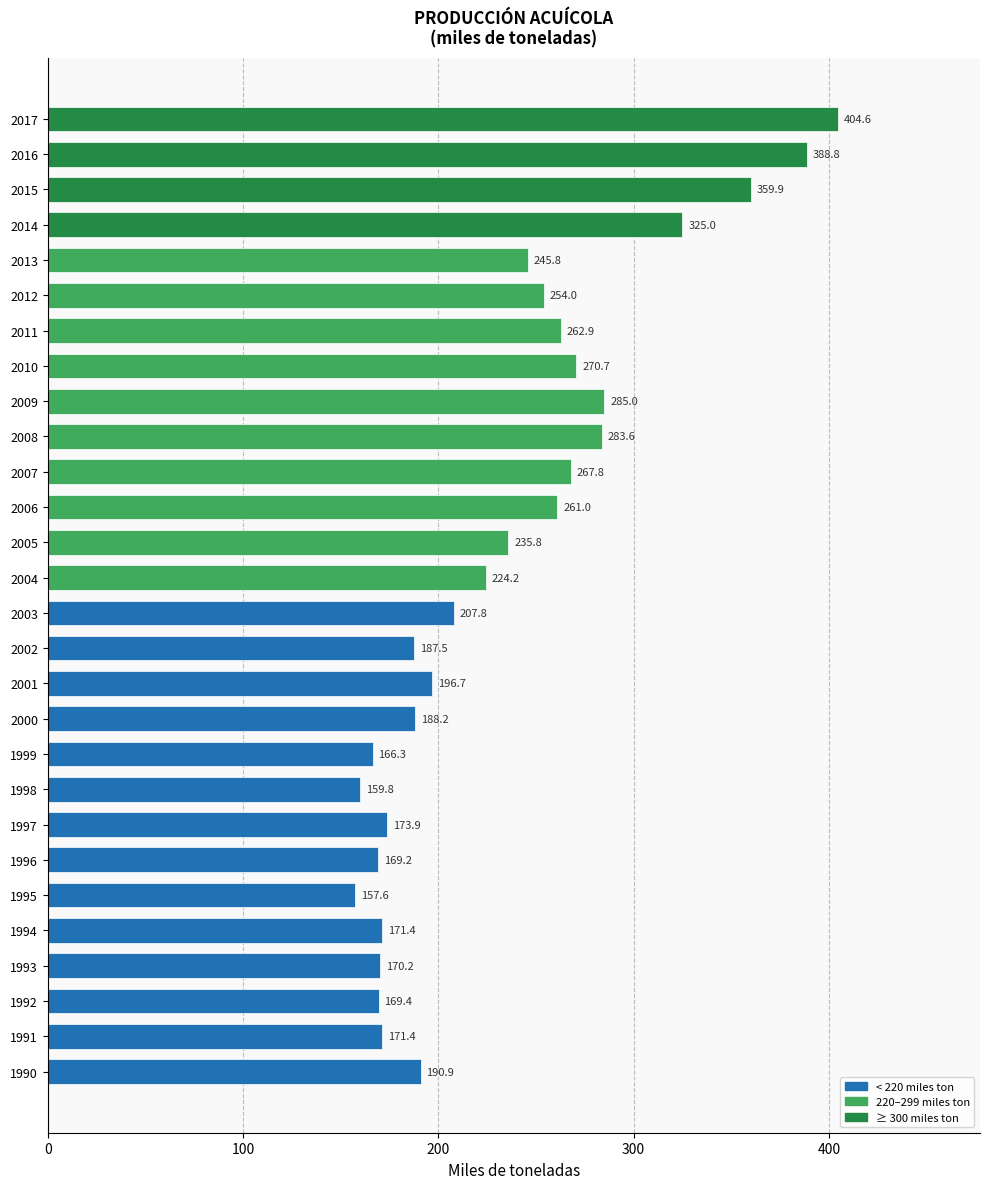

How many bars are there in total?

28